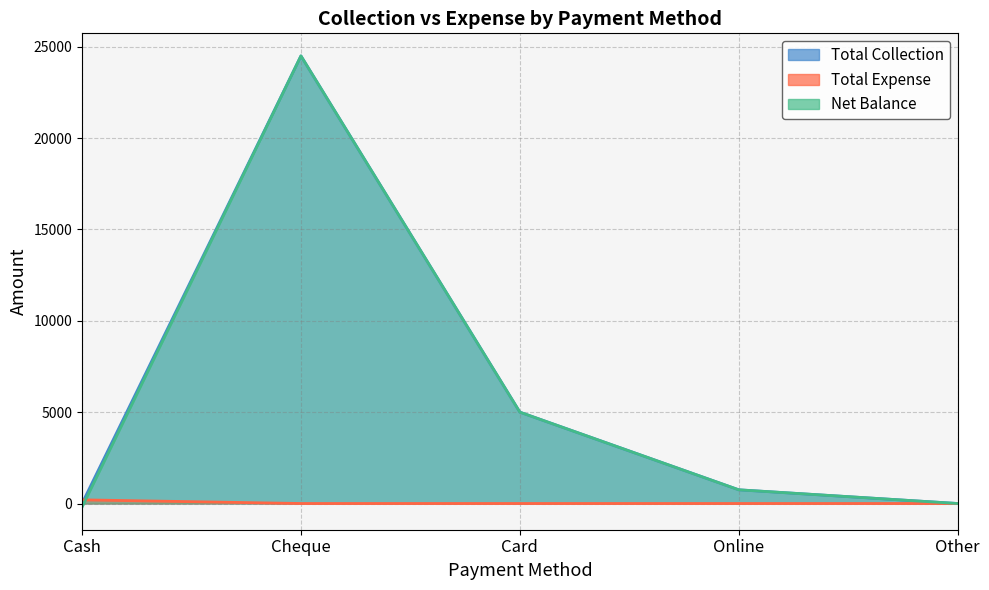

What is the value of the Total Collection point at the 4th from the left?

750